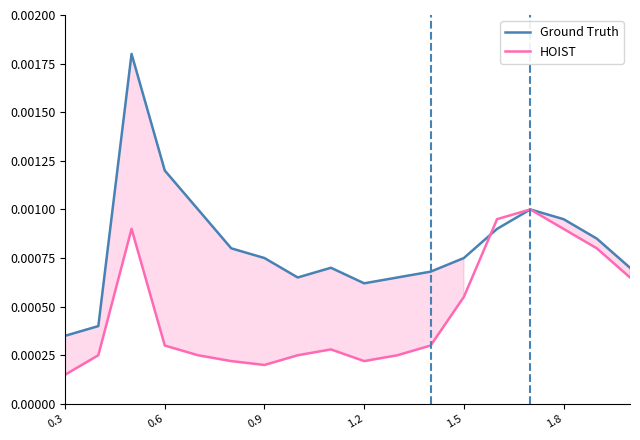

Where is HOIST nearest to the value 0?

0.3